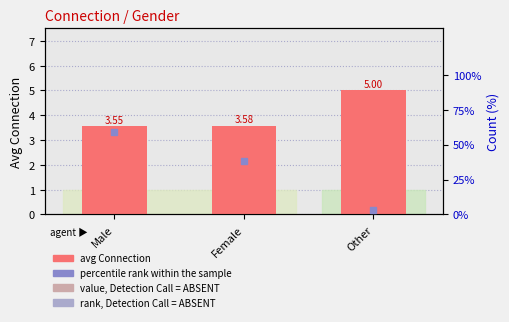

How many values in the percentile rank within sample series exceed 38?

2